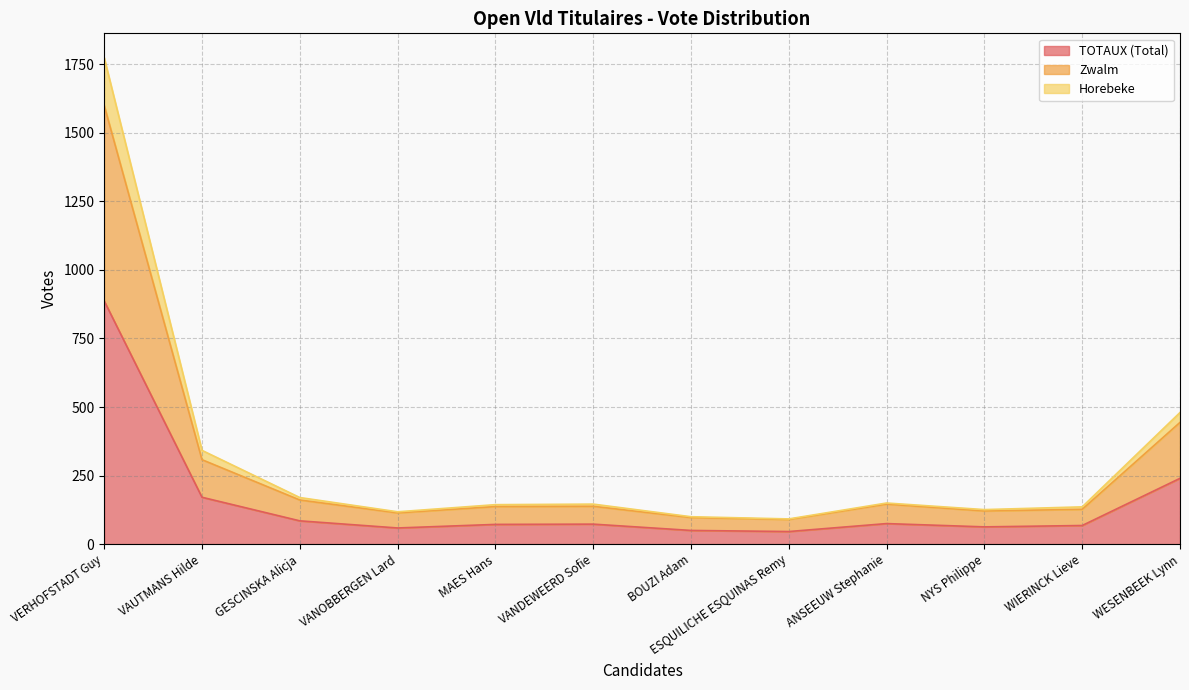

What is the maximum value shown in the chart?

1774